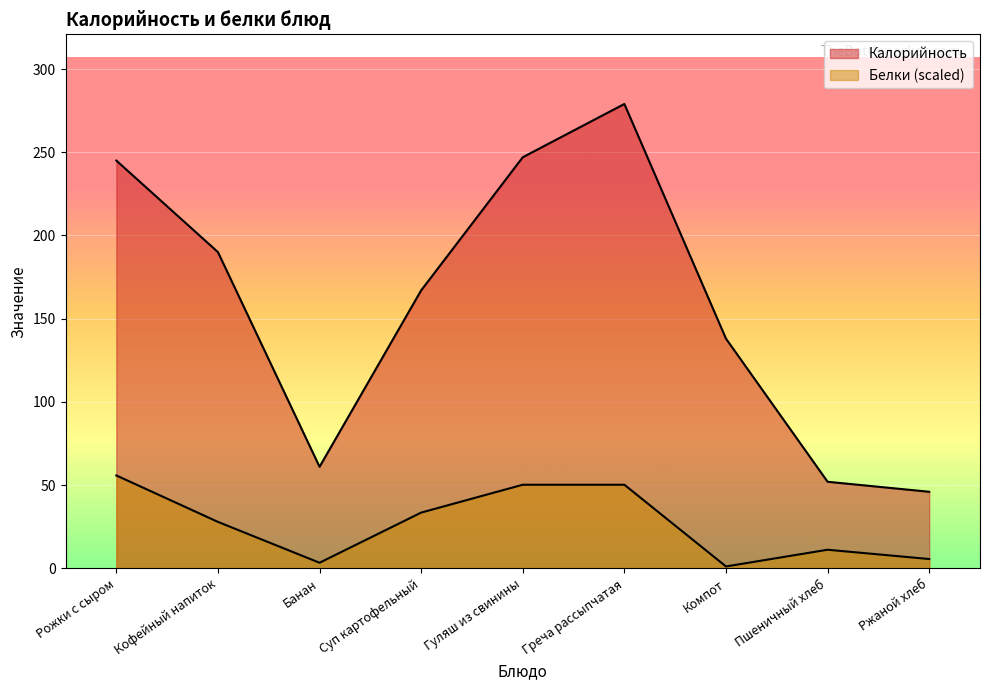

What is the total value across all series at Суп картофельный?

200.5